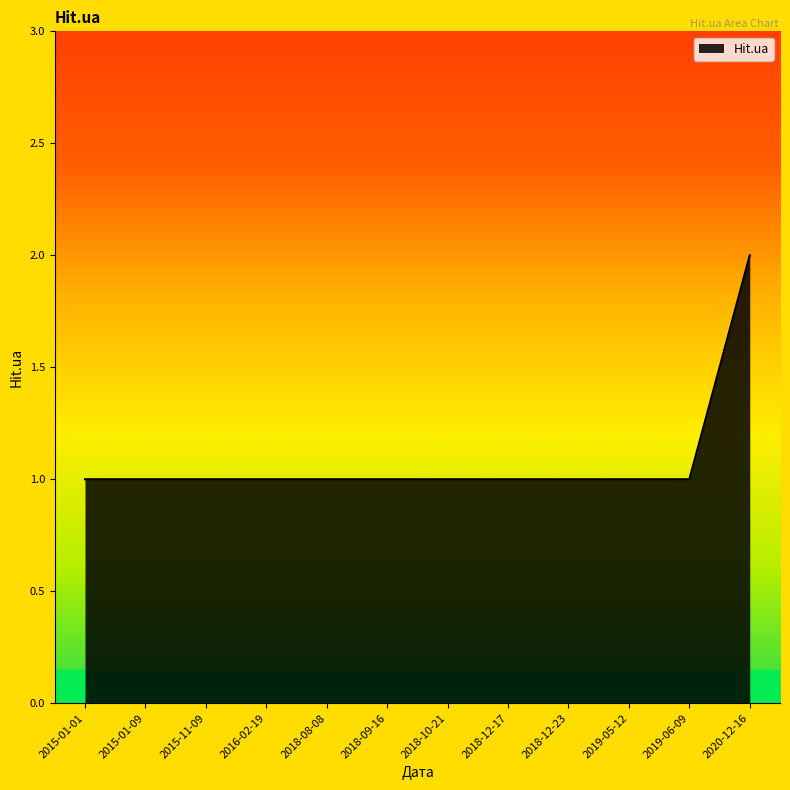

What position from the right is 2018-10-21?

6